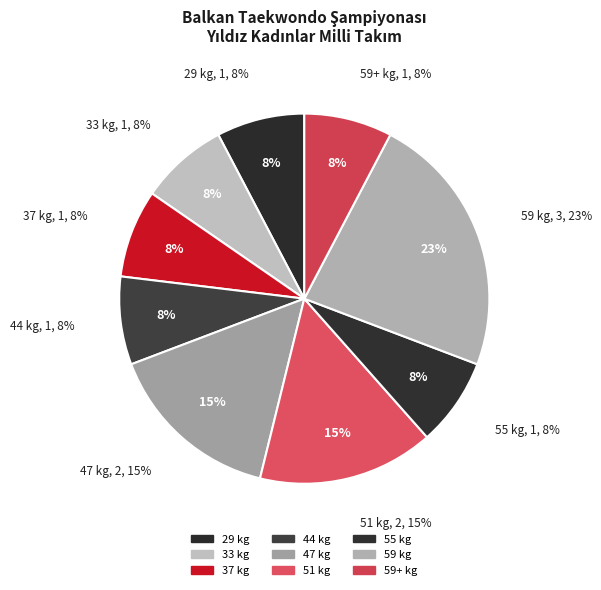

How many slices are in this pie chart?

9